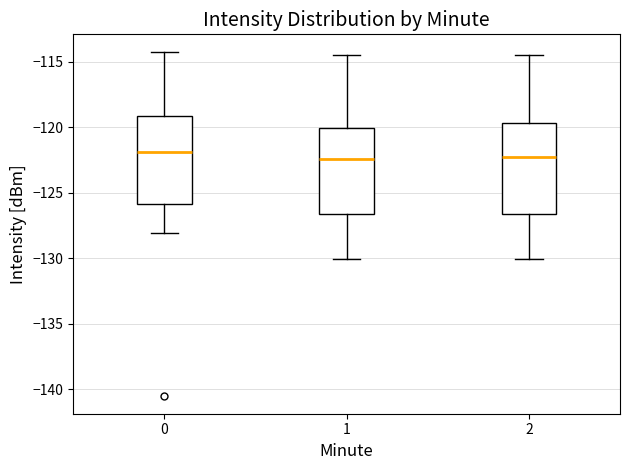

Where is the upper edge of the box at x = 2 on the y-axis? The values are not printed on the chart, so give them approximately, as read against the axis.

-119.5